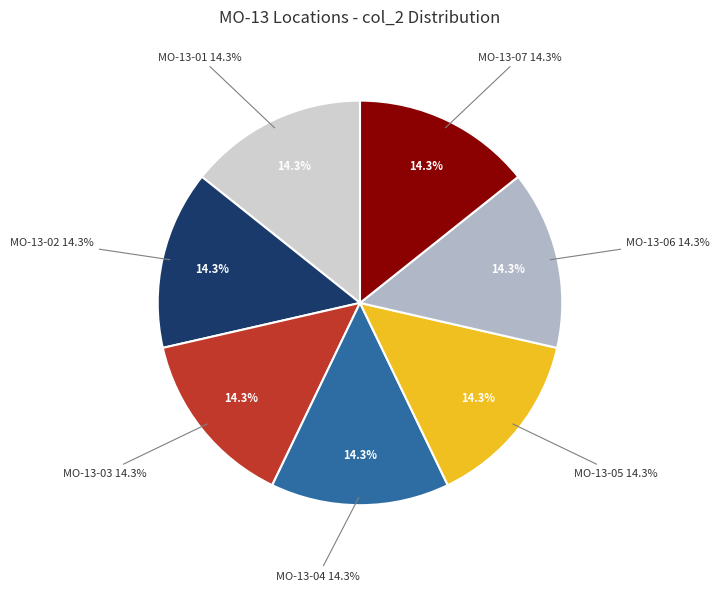

Rank the categories by value from lowest to highest.

MO-13-05, MO-13-01, MO-13-02, MO-13-03, MO-13-04, MO-13-07, MO-13-06